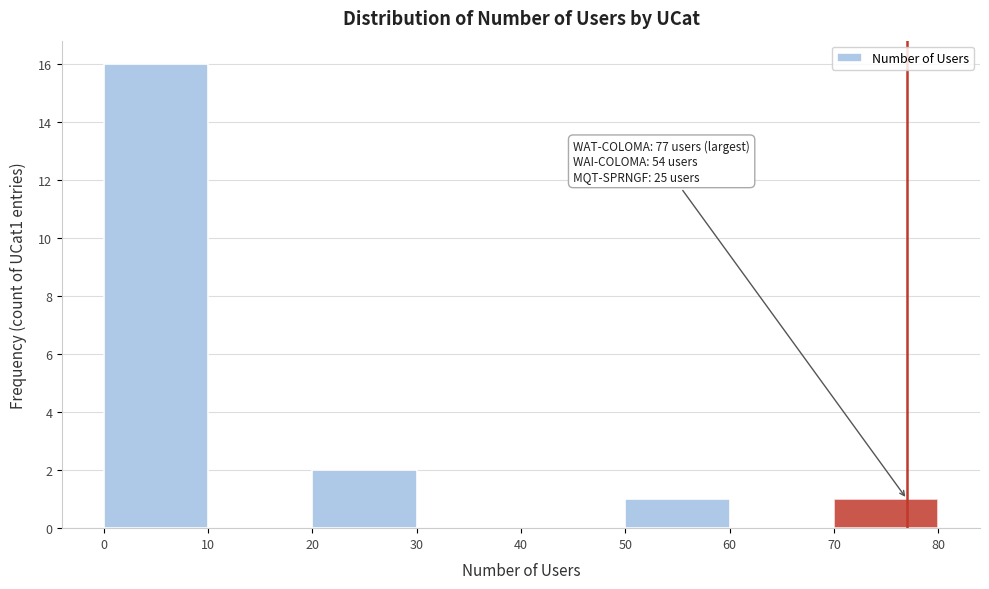

Which range on the x-axis has the tallest bar?

0 to 10